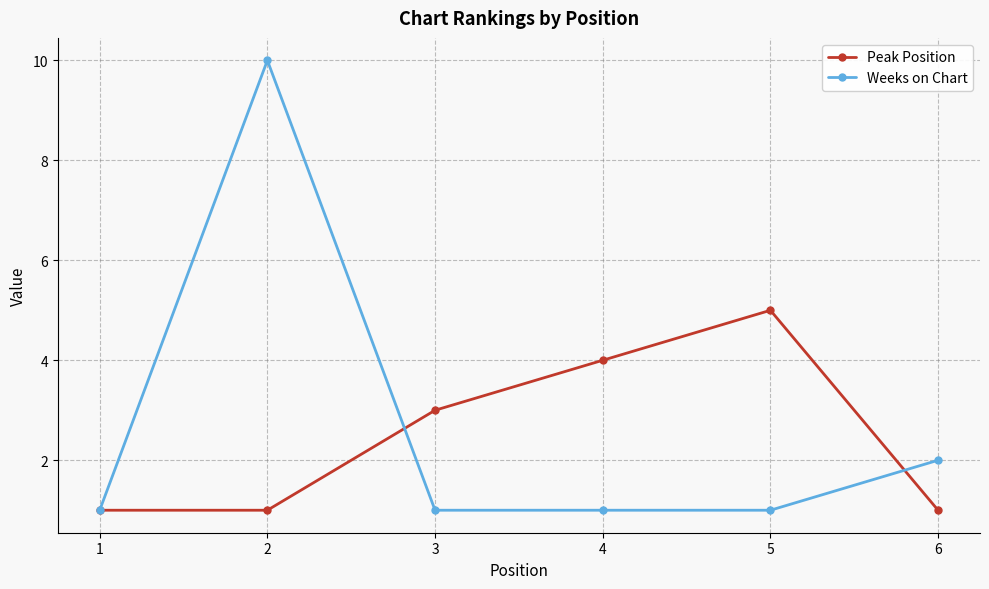

Which series changed the most between 1 and 4?

Peak Position